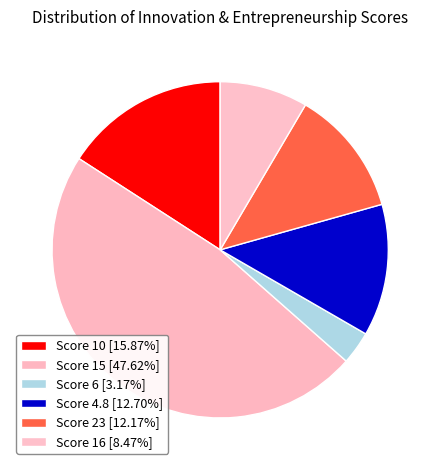

How many slices are in this pie chart?

6